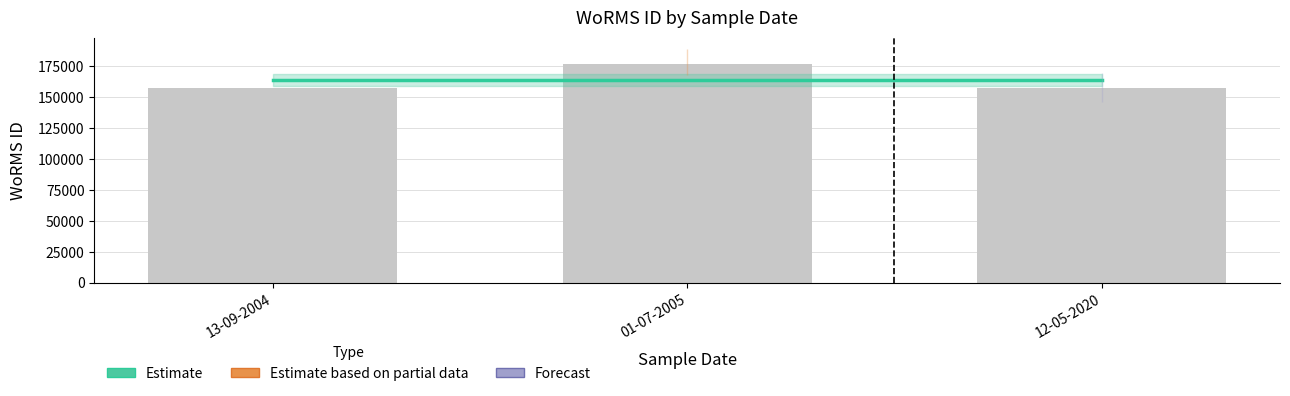

What is the smallest value displayed?

157059